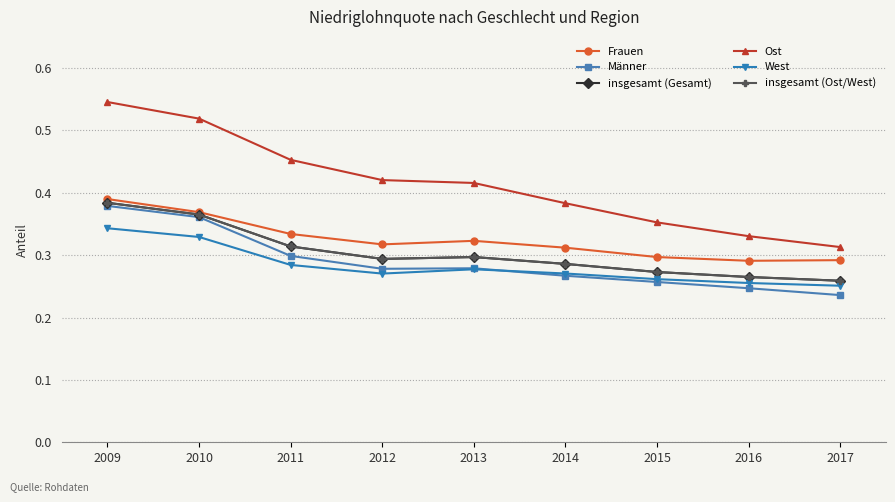

Is this an area chart (filled region under the line)?

No